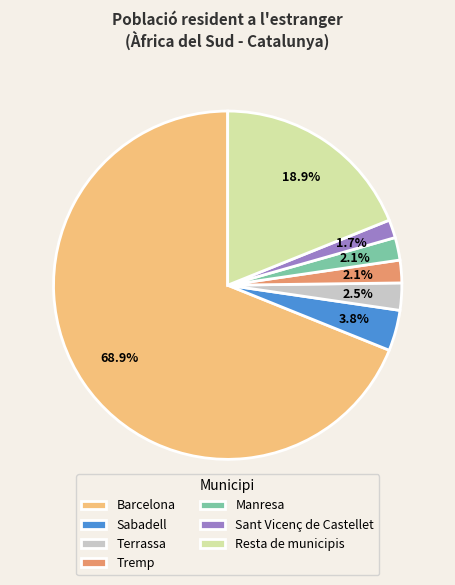

What percentage is NOT represented by Sant Vicenç de Castellet?

98.3%